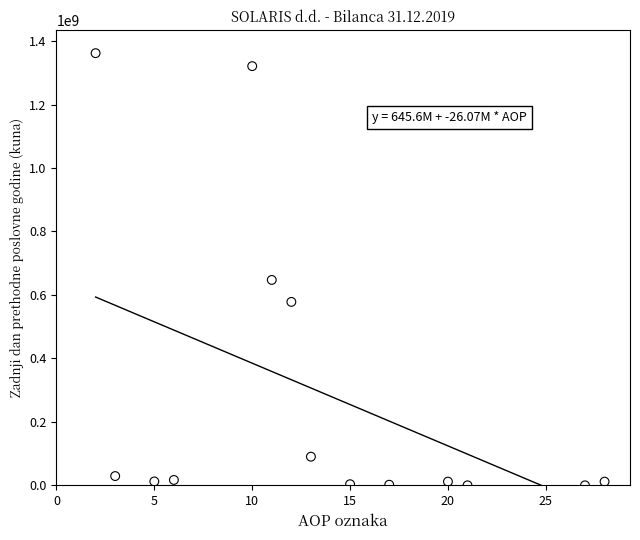

What is the range of Y values (max minus min)?

1362045639